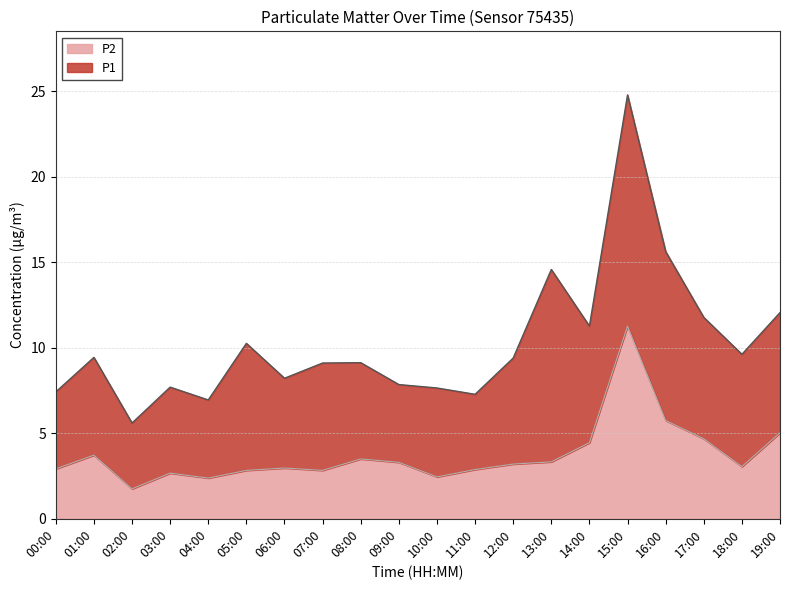

What is the total value across all series at 15:00?

24.8